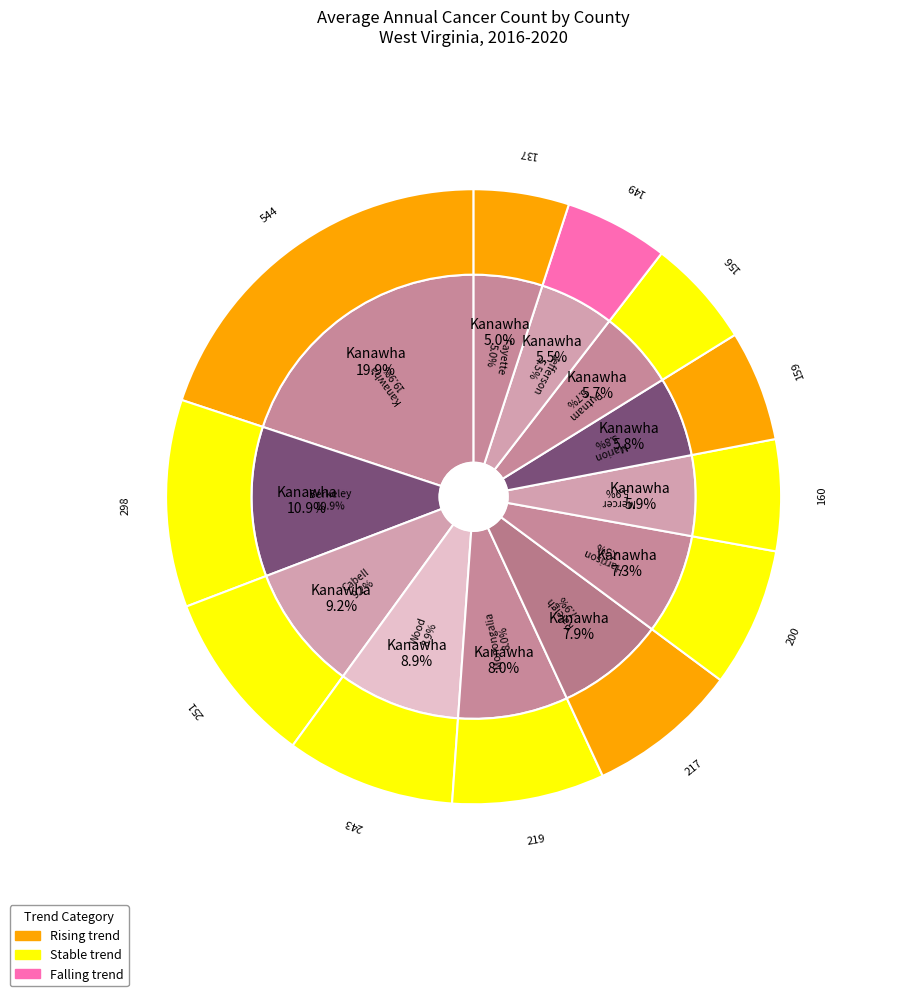

Does Harrison account for over 50% of the chart?

No